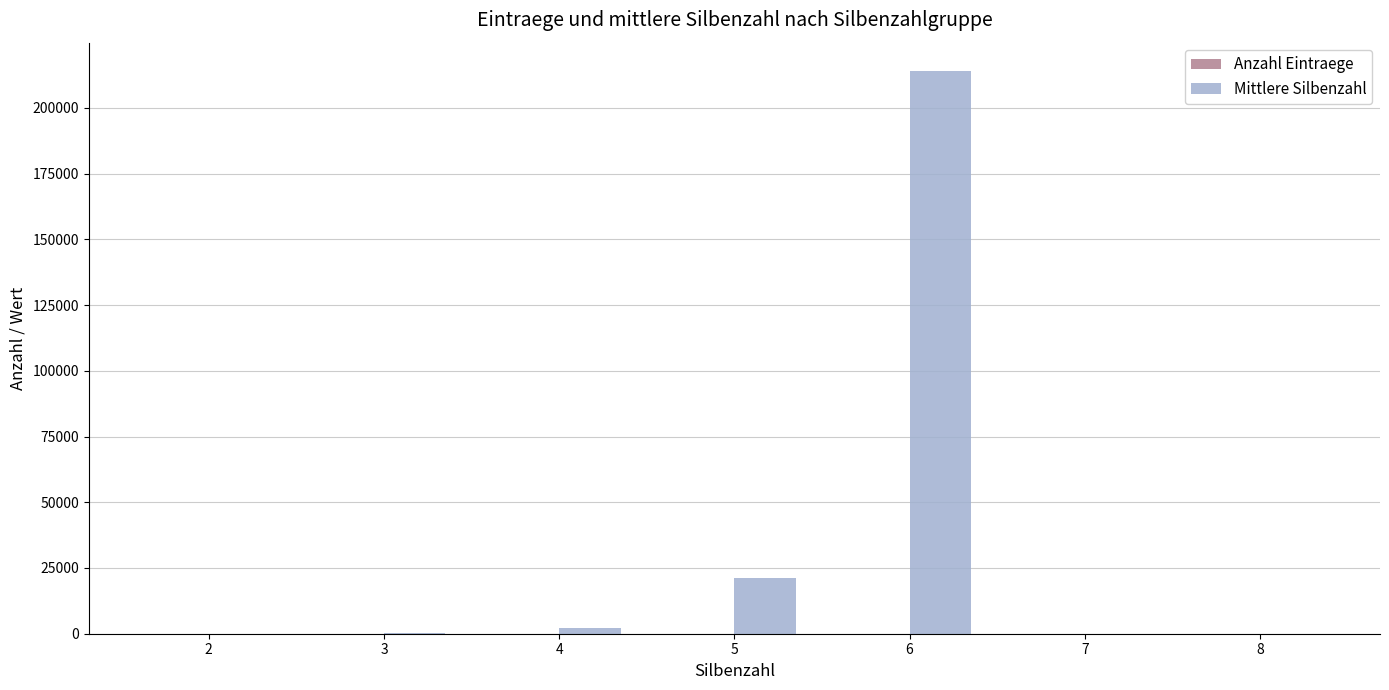

What is the greatest value displayed?

214123